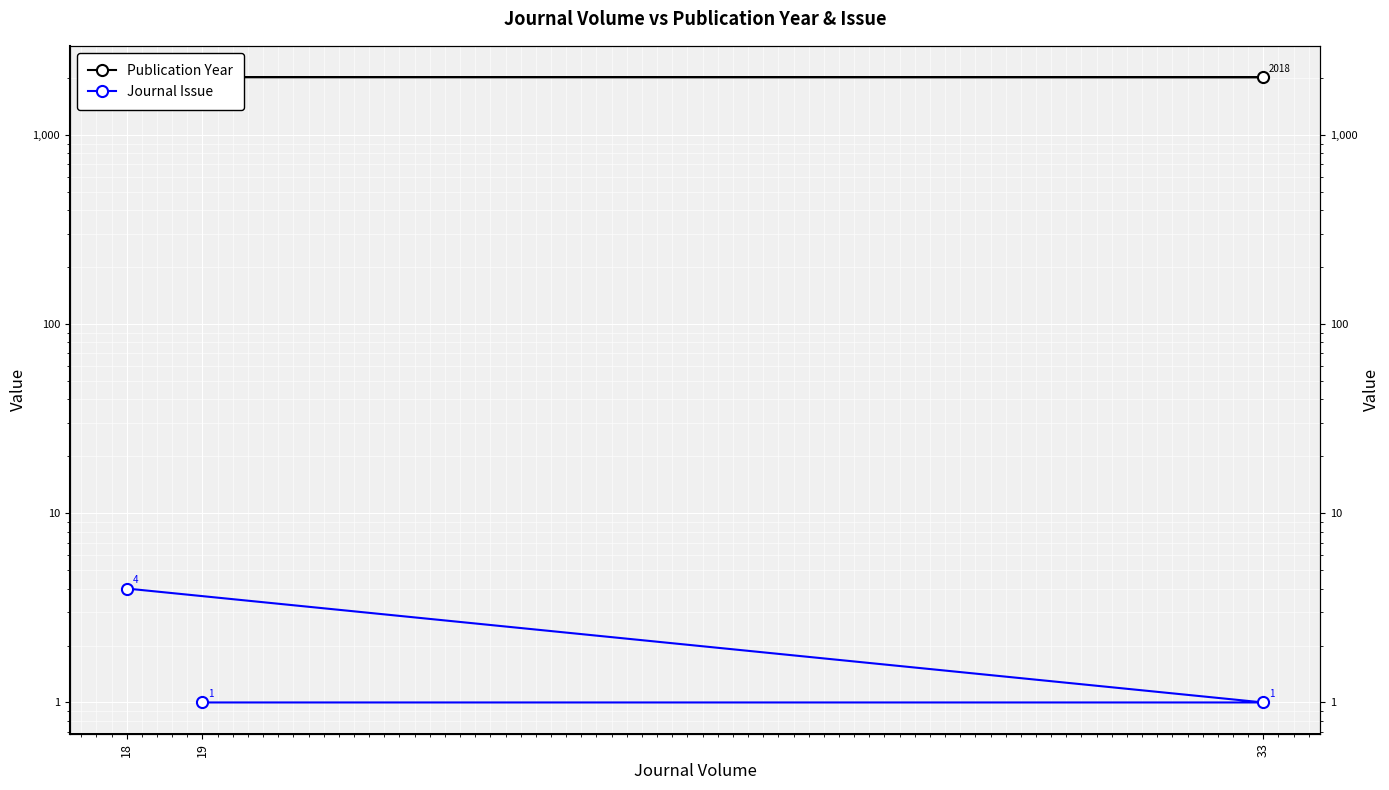

Is this an area chart (filled region under the line)?

No